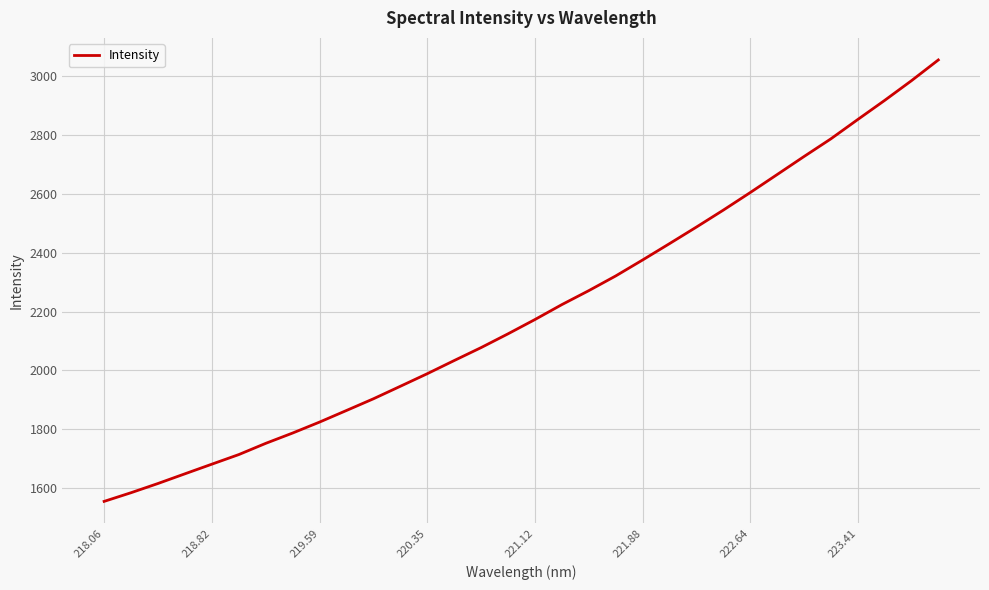

What is the greatest value displayed?

3054.9